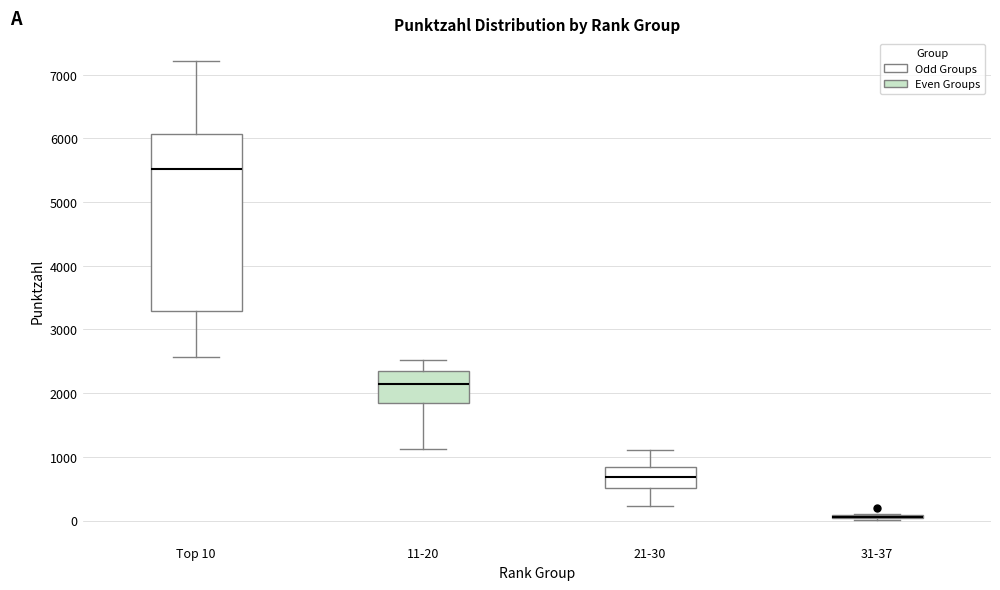

Reading left to right, transcribe this box plot: for each box, give where its median line is, the range the box spans, and where its two whiskers end, as read against the y-axis. The values are not printed on the chart, so give them approximately, as read against the axis.

Top 10: median 5500, box 3300 to 6100, whiskers 2600 to 7200
11-20: median 2100, box 1800 to 2400, whiskers 1100 to 2500
21-30: median 700, box 500 to 800, whiskers 200 to 1100
31-37: box collapsed to a line at 100, whiskers 0 to 100